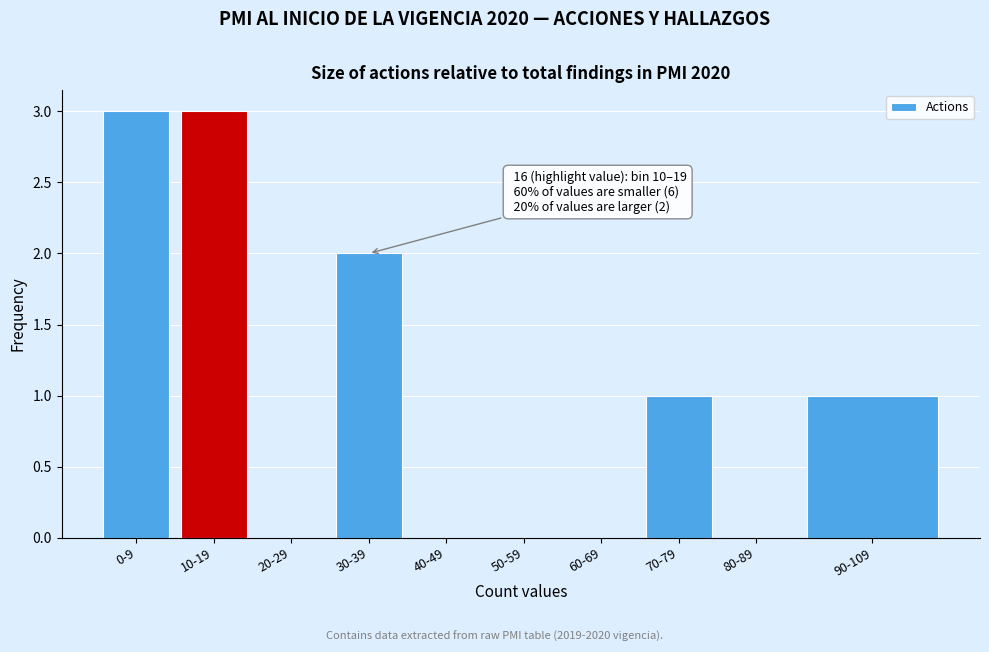

Reading left to right, list all the values displayed in this chart.

0-9=3	10-19=3	20-29=0	30-39=2	40-49=0	50-59=0	60-69=0	70-79=1	80-89=0	90-109=1